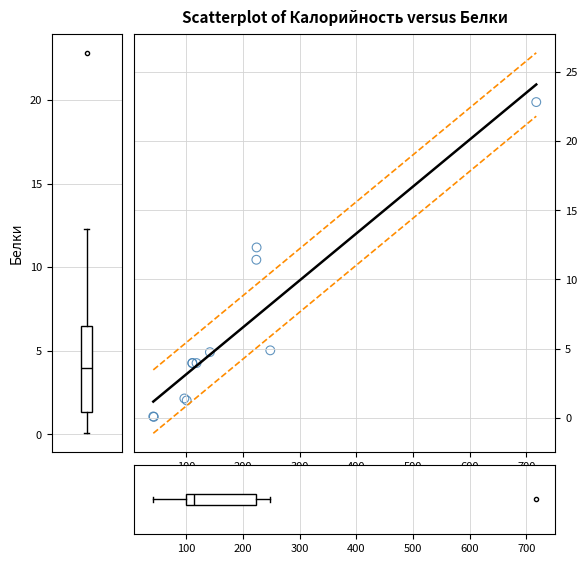

What Y value in the scatter plot is closest to 11?

11.4